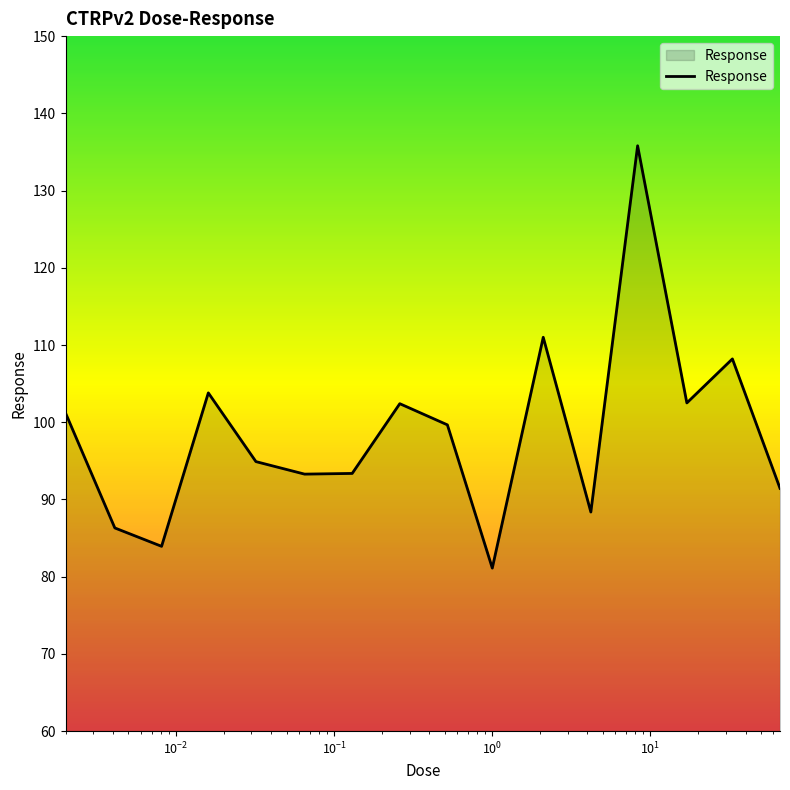

What is the smallest value displayed?

81.1